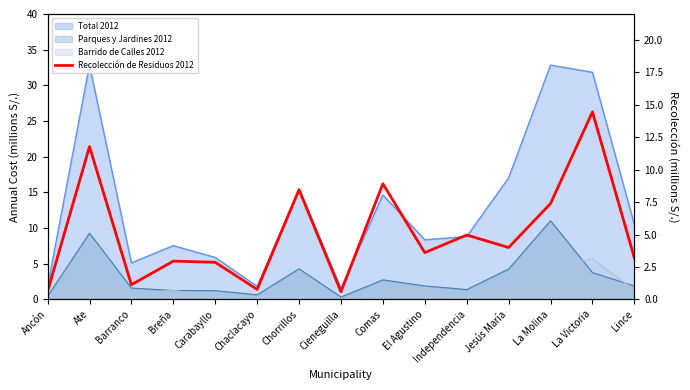

Is it true that the value at La Molina is 10.0?

False